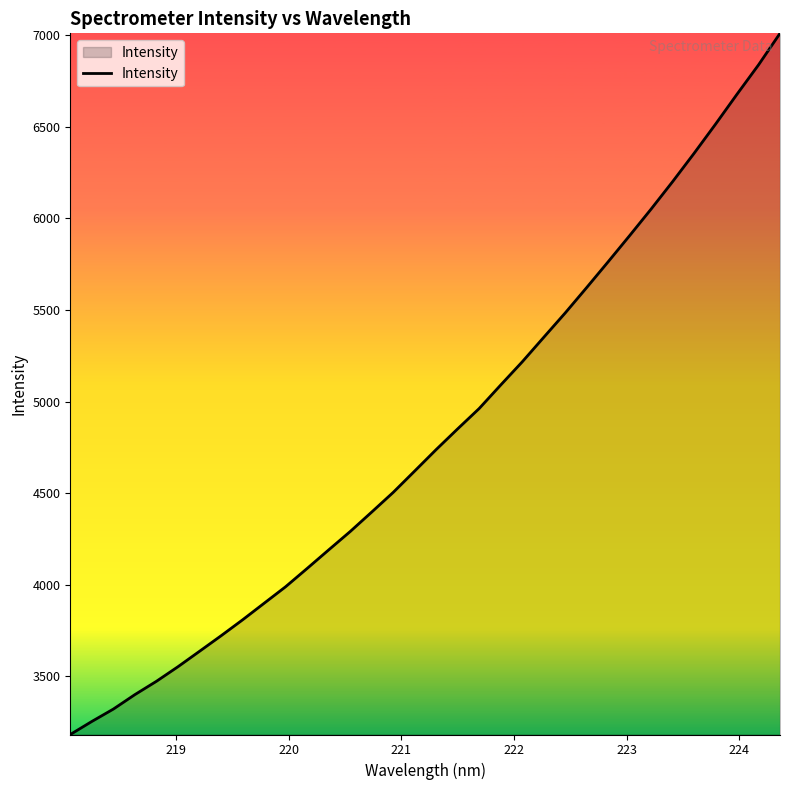

Reading left to right, list all the values displayed in this chart.

3182.7	3253.8	3321.4	3400.4	3473.1	3552.6	3636.7	3721.4	3808.4	3898.9	3989.2	4089.0	4190.2	4290.5	4396.7	4504.2	4620.9	4738.2	4851.4	4962.3	5090.6	5216.9	5350.7	5483.8	5622.7	5763.5	5906.4	6051.5	6201.2	6355.8	6515.2	6678.7	6838.7	7010.9